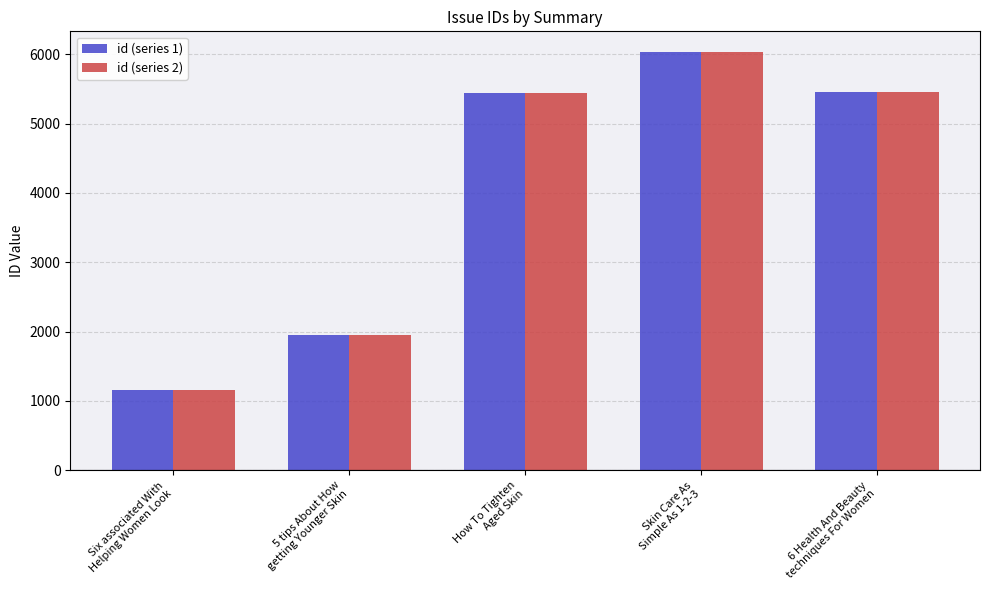

What is the average value of the id (series 2) series?

4005